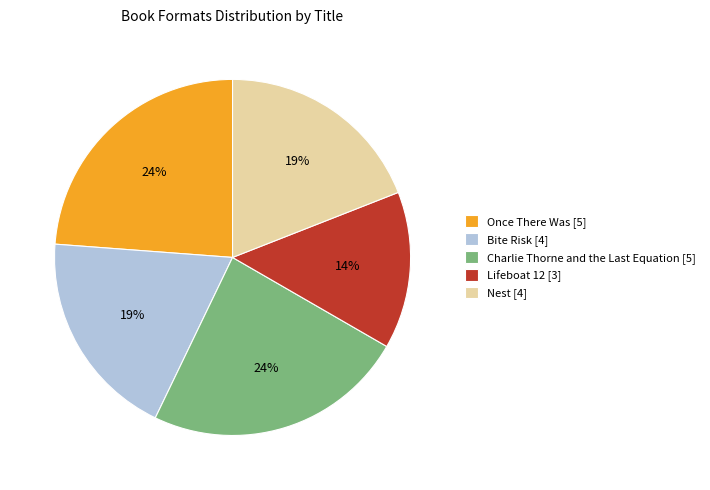

To the nearest percent, what is the difference between the largest and smallest slice percentages?

10%